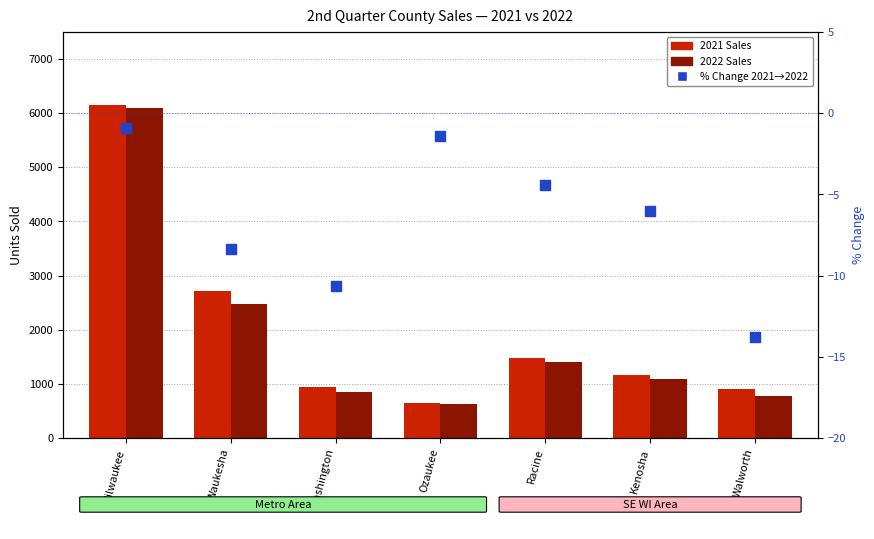

Which series has the widest spread of Y values?

2021 Sales